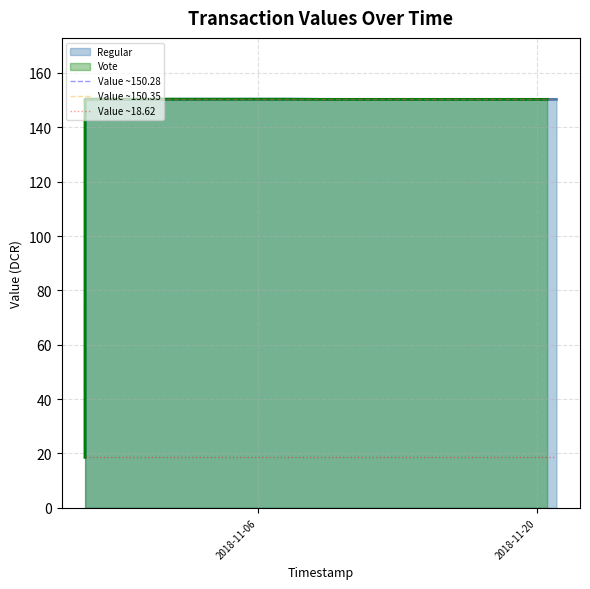

What is the minimum value for Regular?

18.6